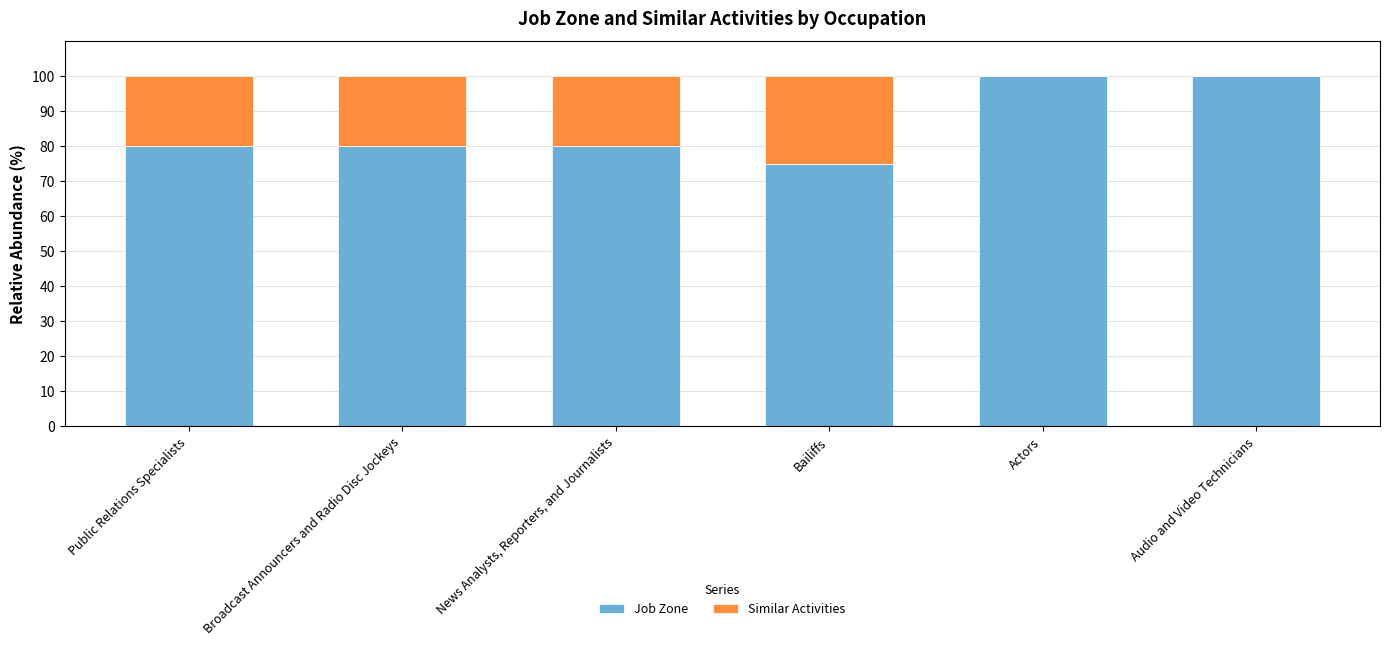

Reading right to left, list the values for the Job Zone series.

Audio and Video Technicians=100	Actors=100	Bailiffs=75	News Analysts, Reporters, and Journalists=80	Broadcast Announcers and Radio Disc Jockeys=80	Public Relations Specialists=80